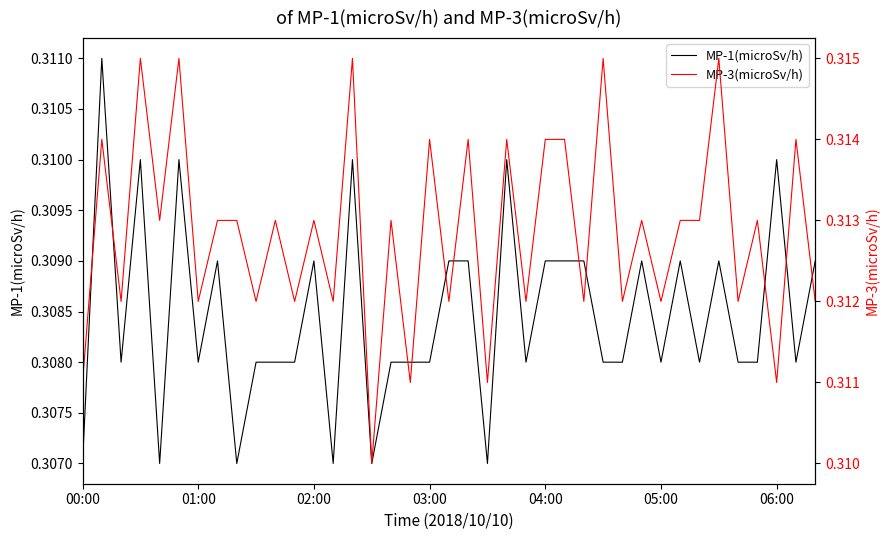

True or false: MP-3(microSv/h) and MP-1(microSv/h) intersect in this chart.

False